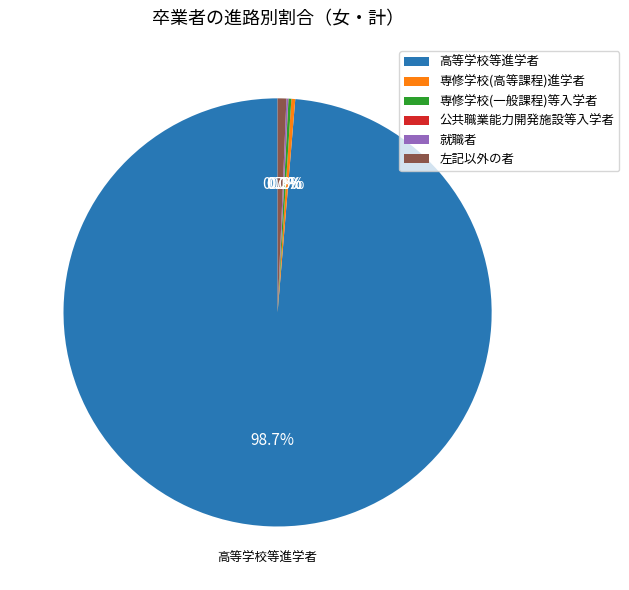

What portion of the pie excludes 専修学校(高等課程)進学者?

99.7%